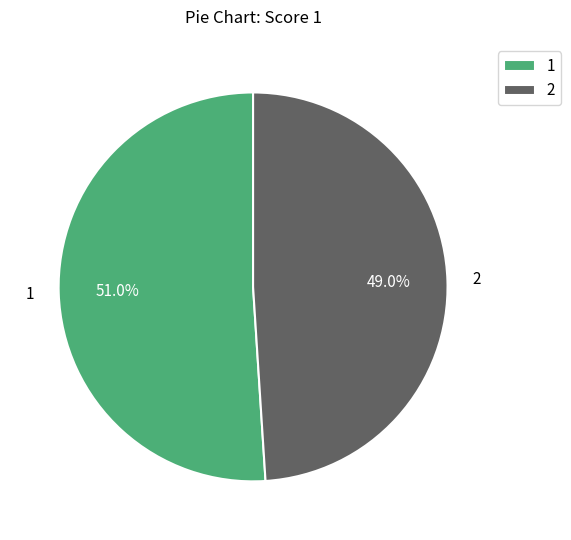

Is there any slice that represents more than half of the pie?

Yes